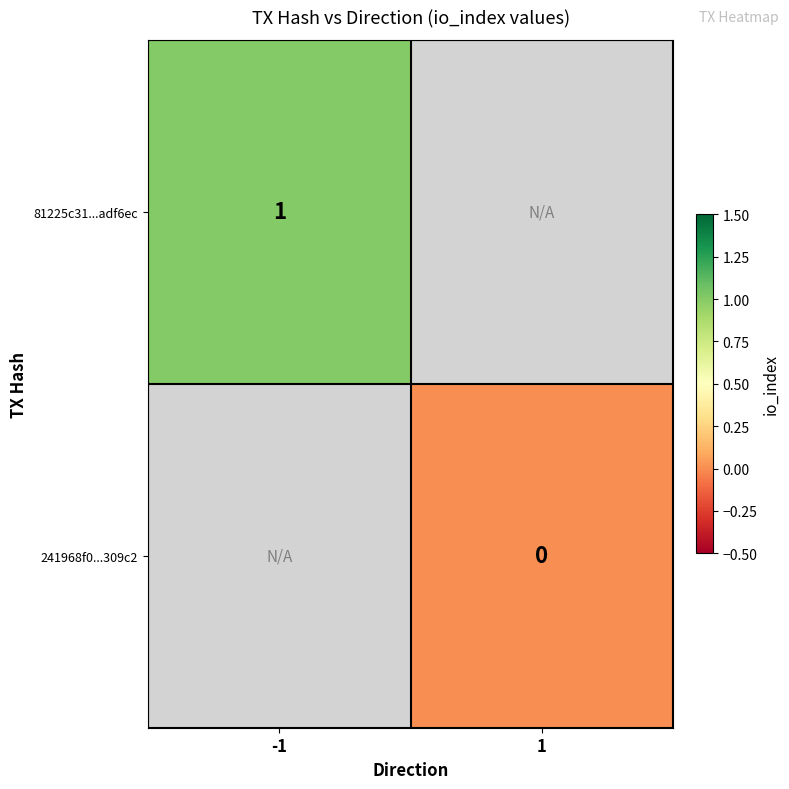

How many categories are shown in the chart?

2